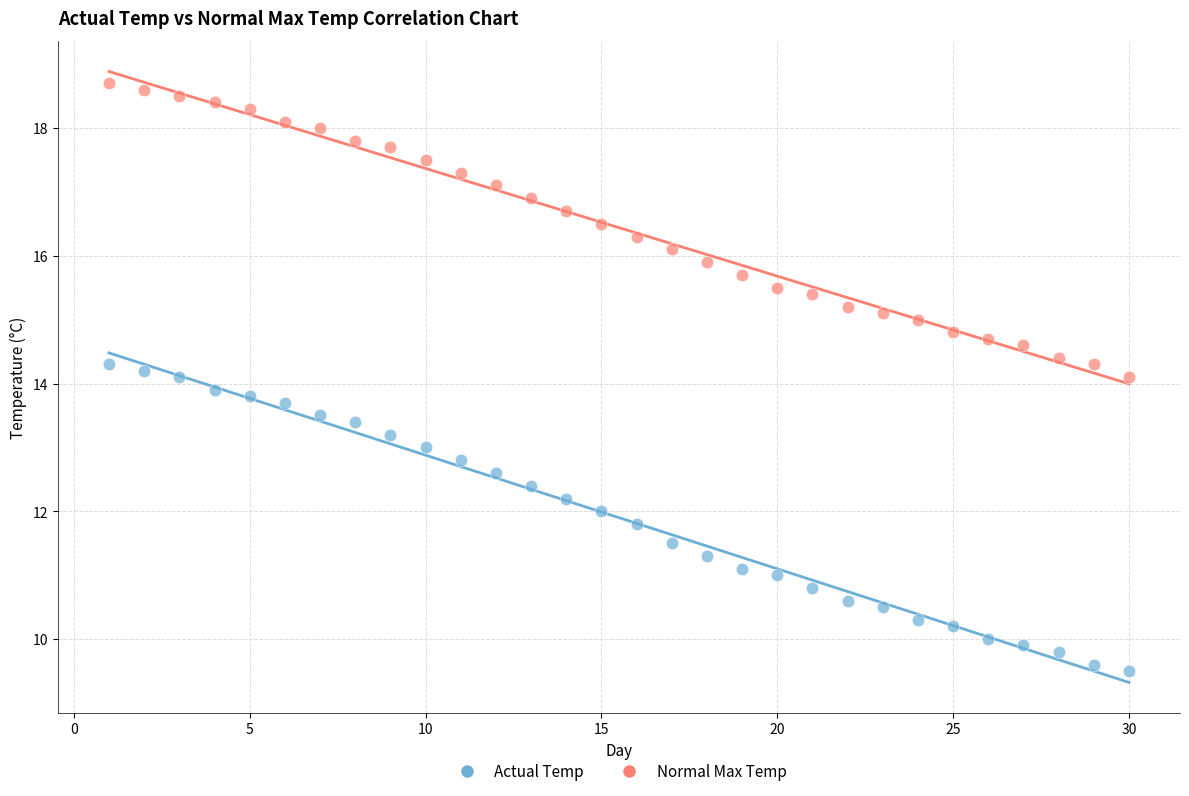

Across all data points, what is the range of X values (max minus min)?

29.0